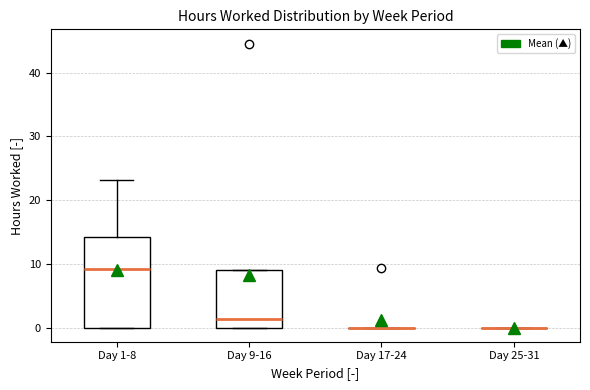

Reading left to right, transcribe this box plot: for each box, give where its median line is, the range the box spans, and where its two whiskers end, as read against the y-axis. The values are not printed on the chart, so give them approximately, as read against the axis.

Day 1-8: median 9, box 0 to 14, whiskers 0 to 23
Day 9-16: median 1, box 0 to 9, whiskers 0 to 9
Day 17-24: box collapsed to a line at 0, whiskers 0 to 0
Day 25-31: box collapsed to a line at 0, whiskers 0 to 0